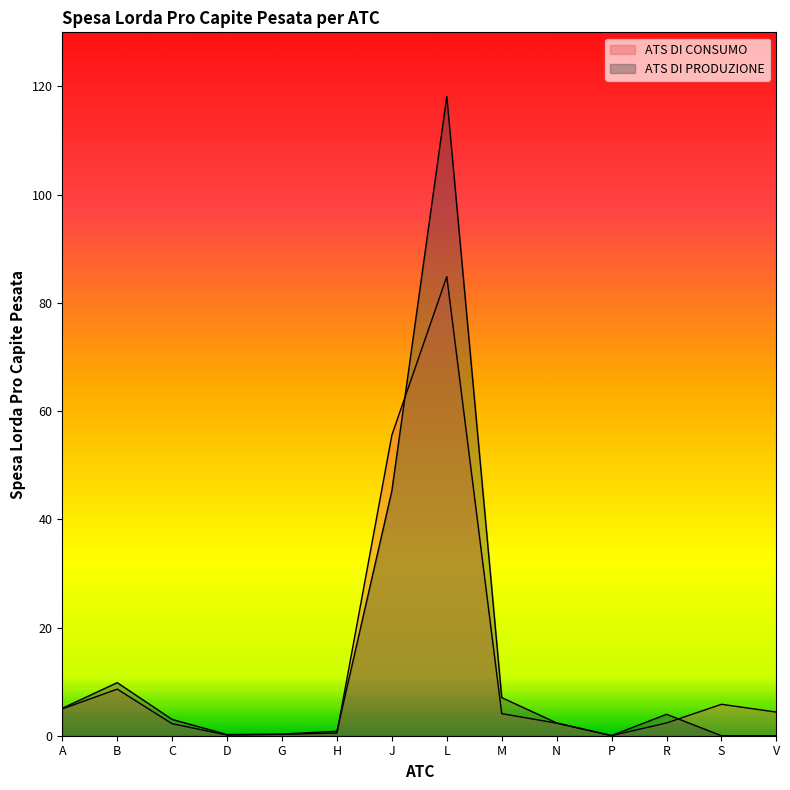

How many interior local peaks does the ATS DI CONSUMO series have?

3